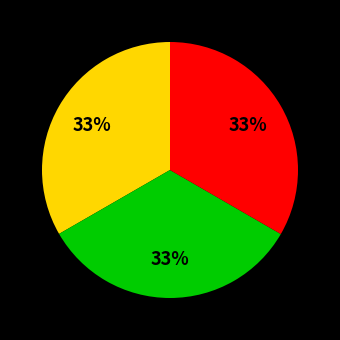

Count the number of slices in the pie.

3